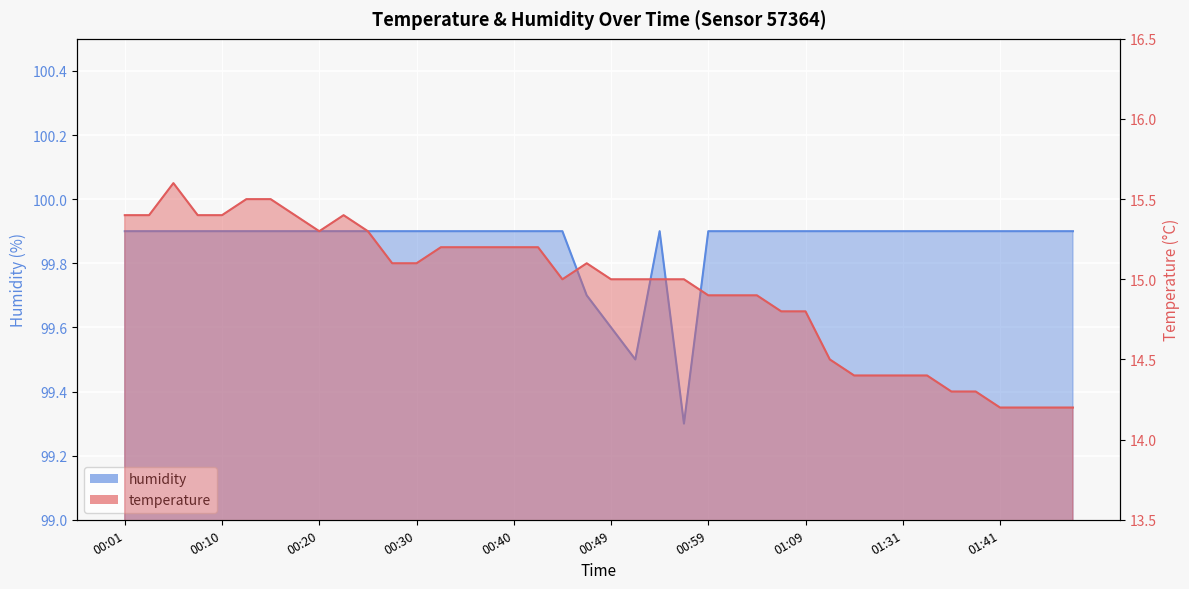

What is the total value across all series at 00:52?

114.5